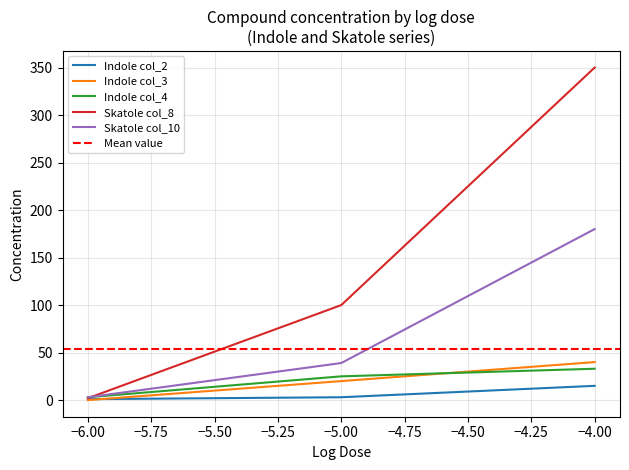

What is the sum of the Indole col_4 values at −4.00 and −6.00?

36